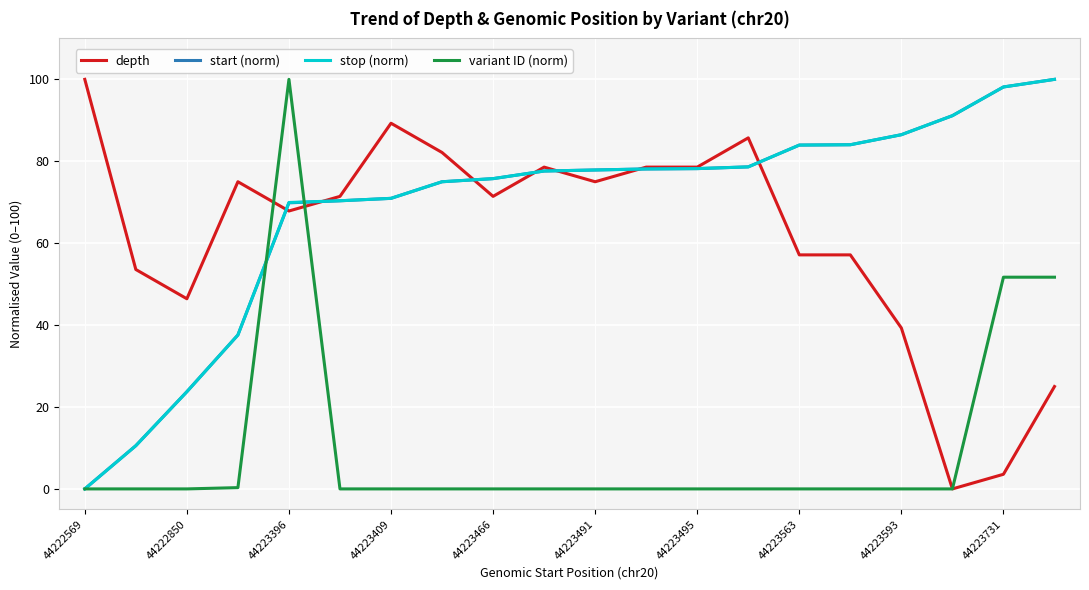

What is the maximum value for stop (norm)?

100.0